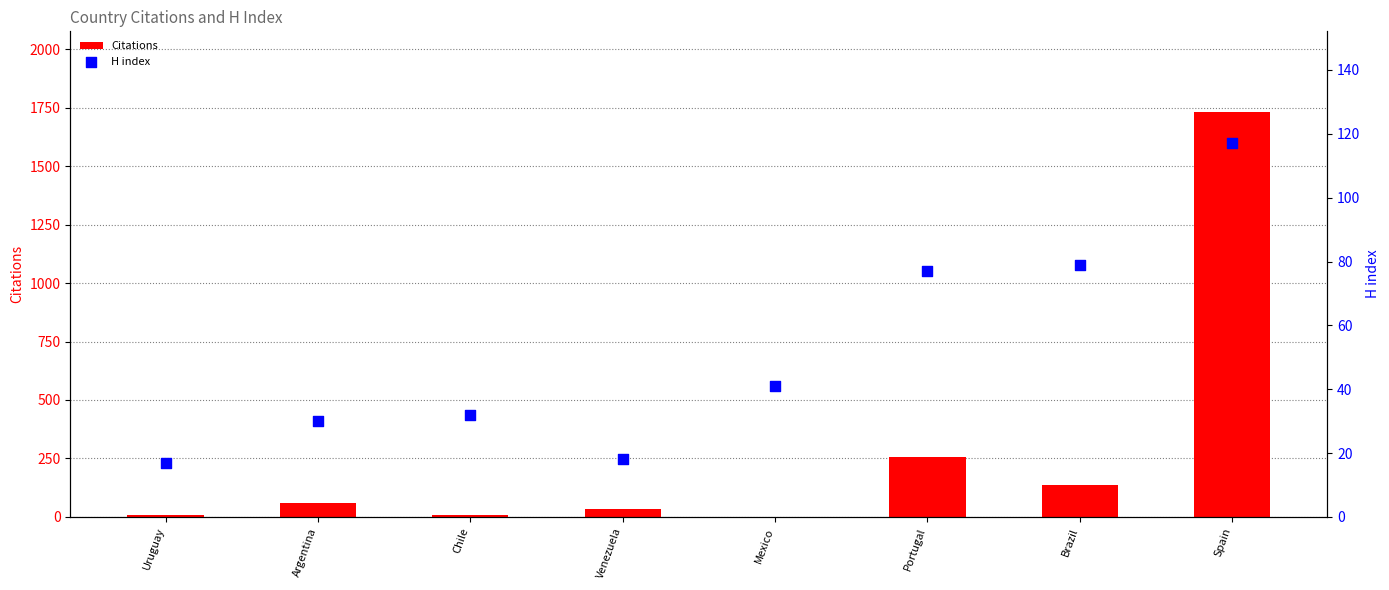

Which series reaches the minimum Y coordinate?

Citations